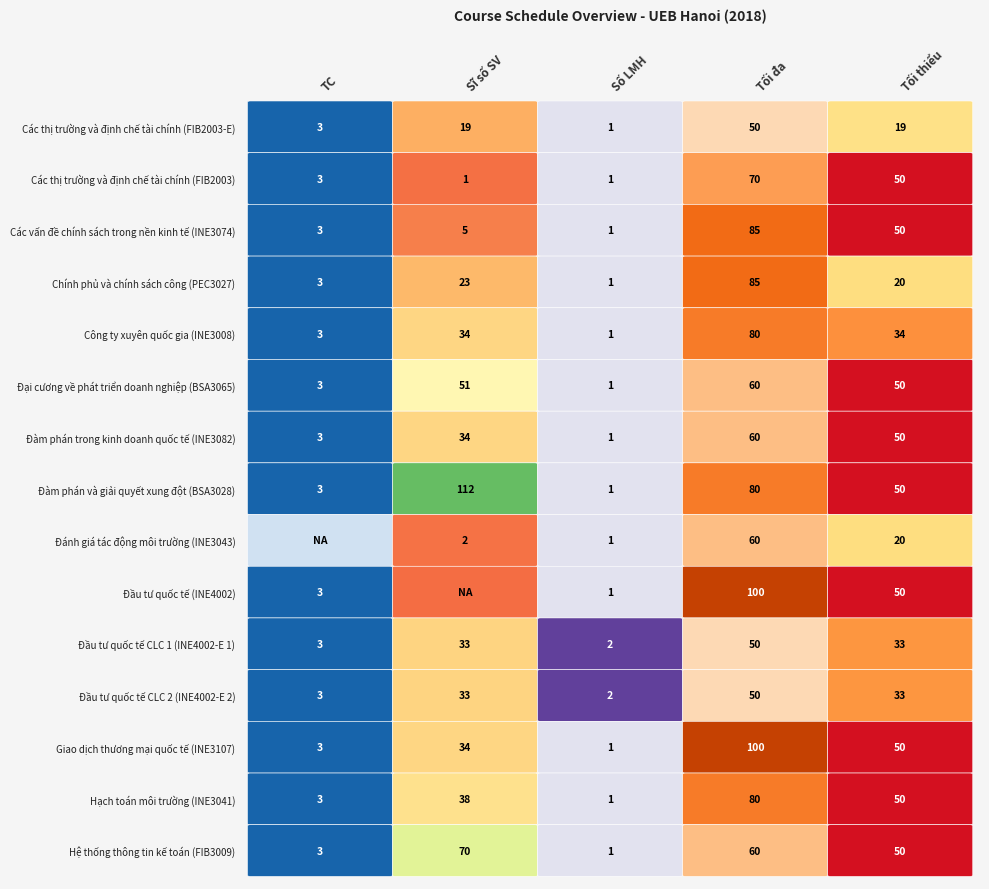

Reading left to right, what are all the values shown in this chart?

Các thị trường và định chế tài chính (FIB2003-E): 3	19	1	50	19
Các thị trường và định chế tài chính (FIB2003): 3	1	1	70	50
Các vấn đề chính sách trong nền kinh tế (INE3074): 3	5	1	85	50
Chính phủ và chính sách công (PEC3027): 3	23	1	85	20
Công ty xuyên quốc gia (INE3008): 3	34	1	80	34
Đại cương về phát triển doanh nghiệp (BSA3065): 3	51	1	60	50
Đàm phán trong kinh doanh quốc tế (INE3082): 3	34	1	60	50
Đàm phán và giải quyết xung đột (BSA3028): 3	112	1	80	50
Đánh giá tác động môi trường (INE3043): 0	2	1	60	20
Đầu tư quốc tế (INE4002): 3	0	1	100	50
Đầu tư quốc tế CLC 1 (INE4002-E 1): 3	33	2	50	33
Đầu tư quốc tế CLC 2 (INE4002-E 2): 3	33	2	50	33
Giao dịch thương mại quốc tế (INE3107): 3	34	1	100	50
Hạch toán môi trường (INE3041): 3	38	1	80	50
Hệ thống thông tin kế toán (FIB3009): 3	70	1	60	50